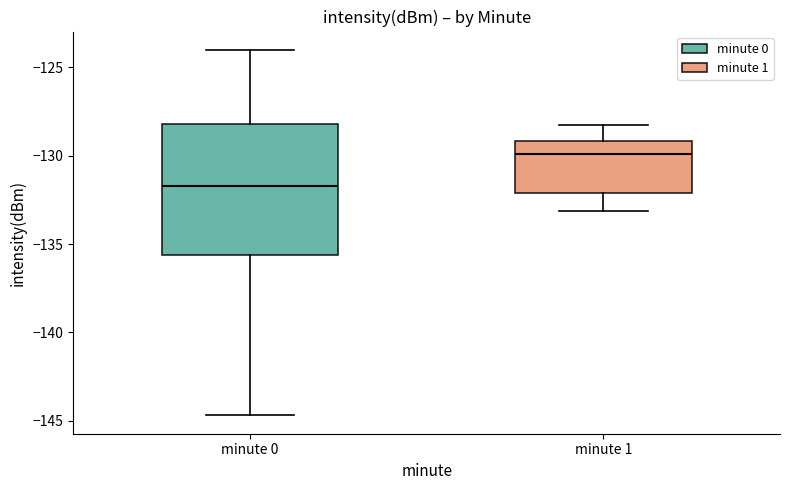

Where does the lower whisker of the box for minute 1 end on the y-axis? The values are not printed on the chart, so give them approximately, as read against the axis.

-133.0